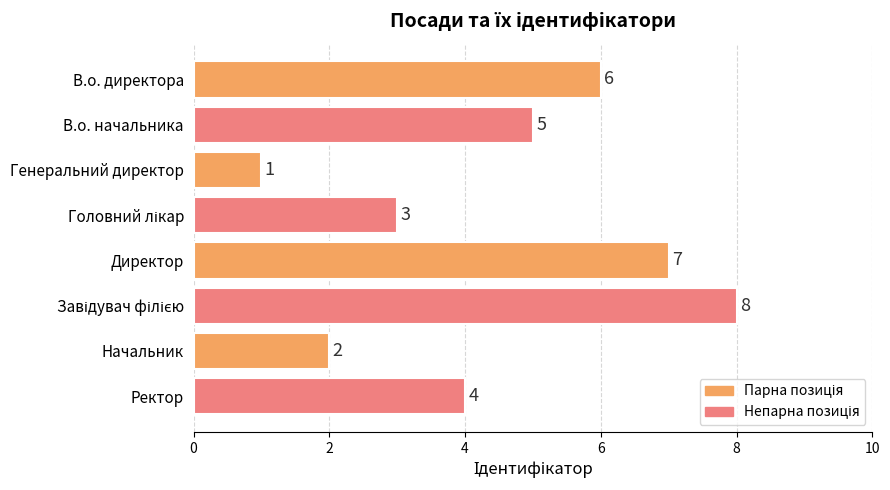

How many values are between 3 and 7?

5